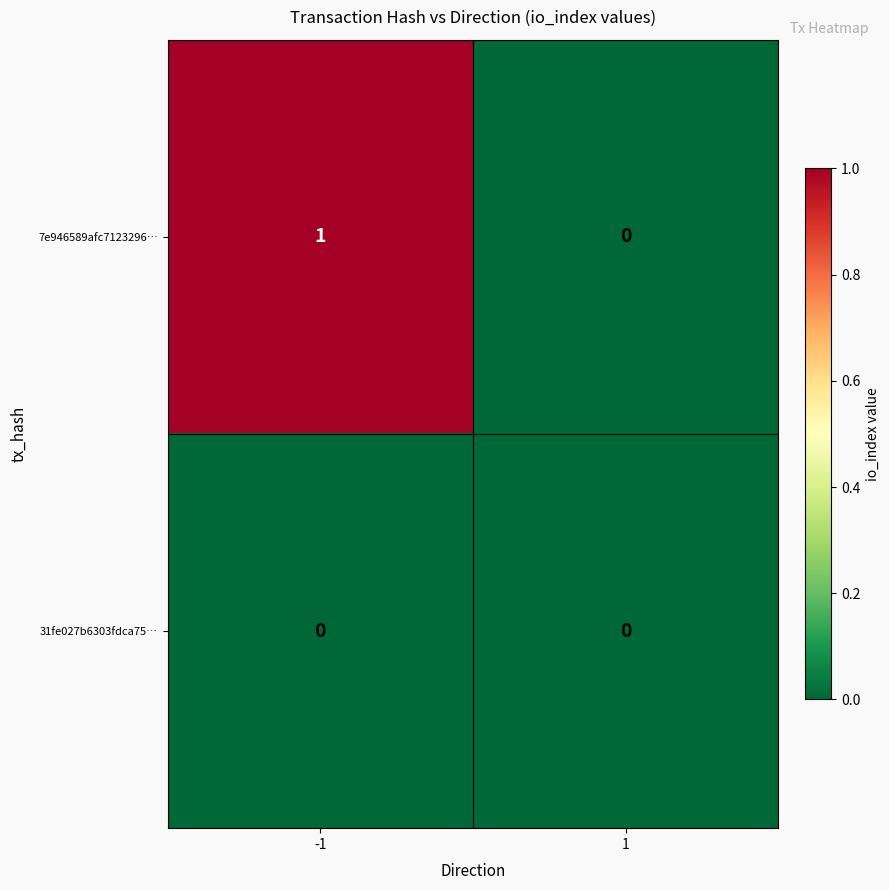

True or false: 31fe027b6303fdca75… has a value of 0 at 1.

True